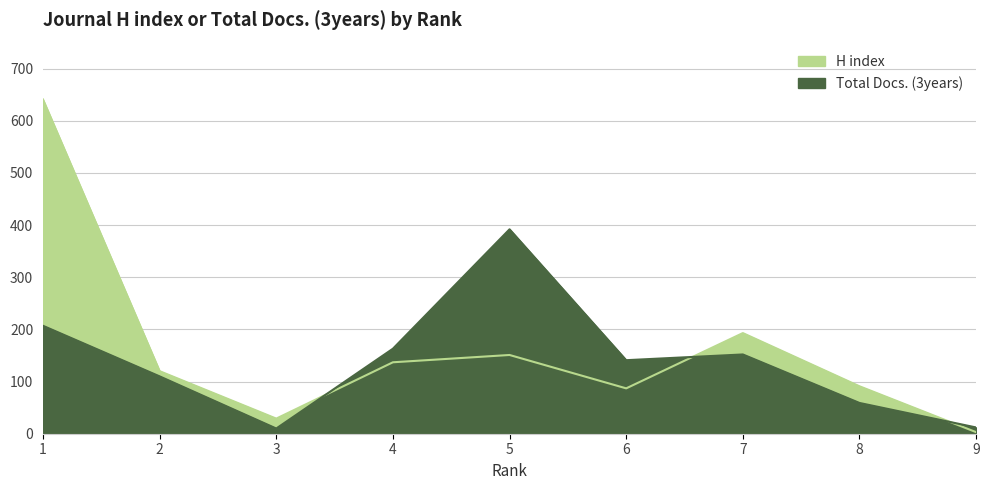

How many data points in Total Docs. (3years) are less than 141?

4